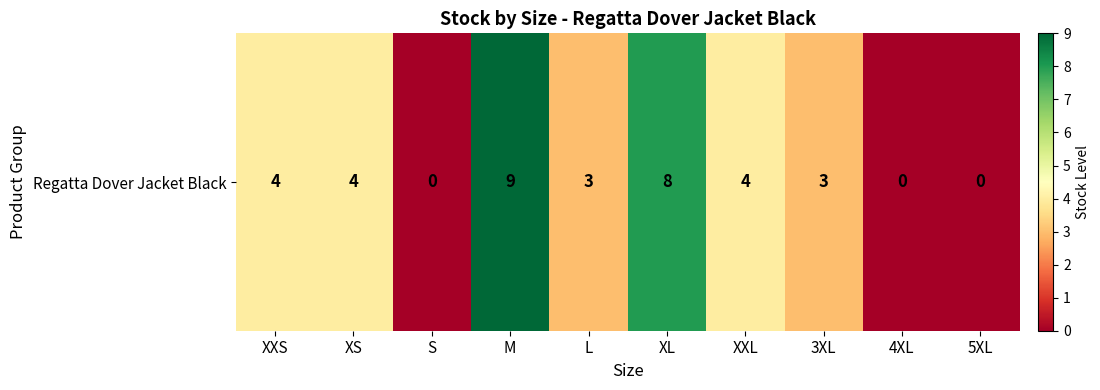

How many categories are shown in the chart?

10